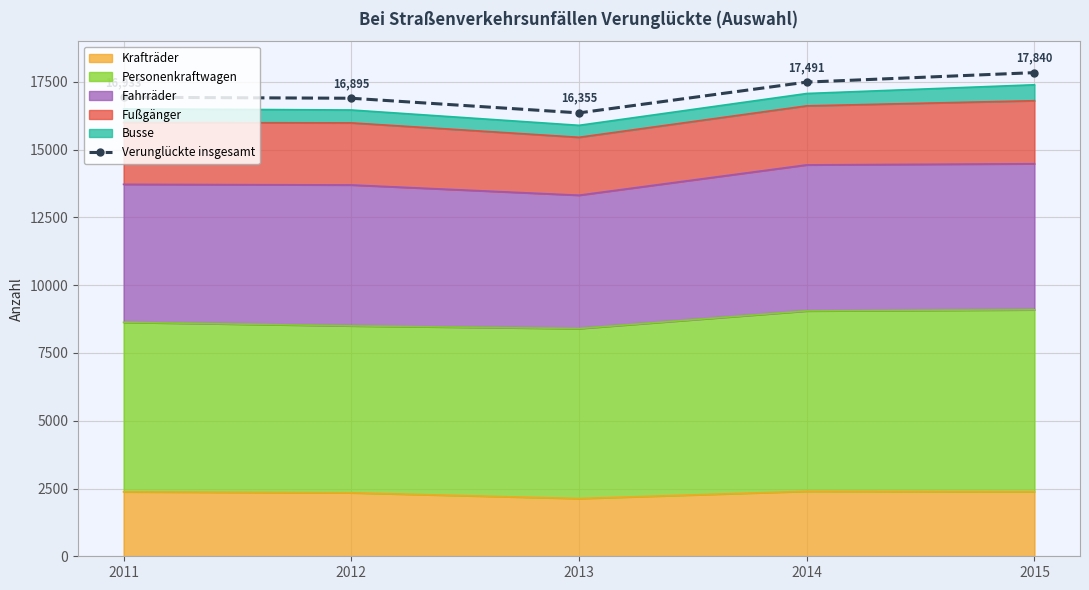

Rank the categories by value from highest to lowest.

2015, 2014, 2011, 2012, 2013